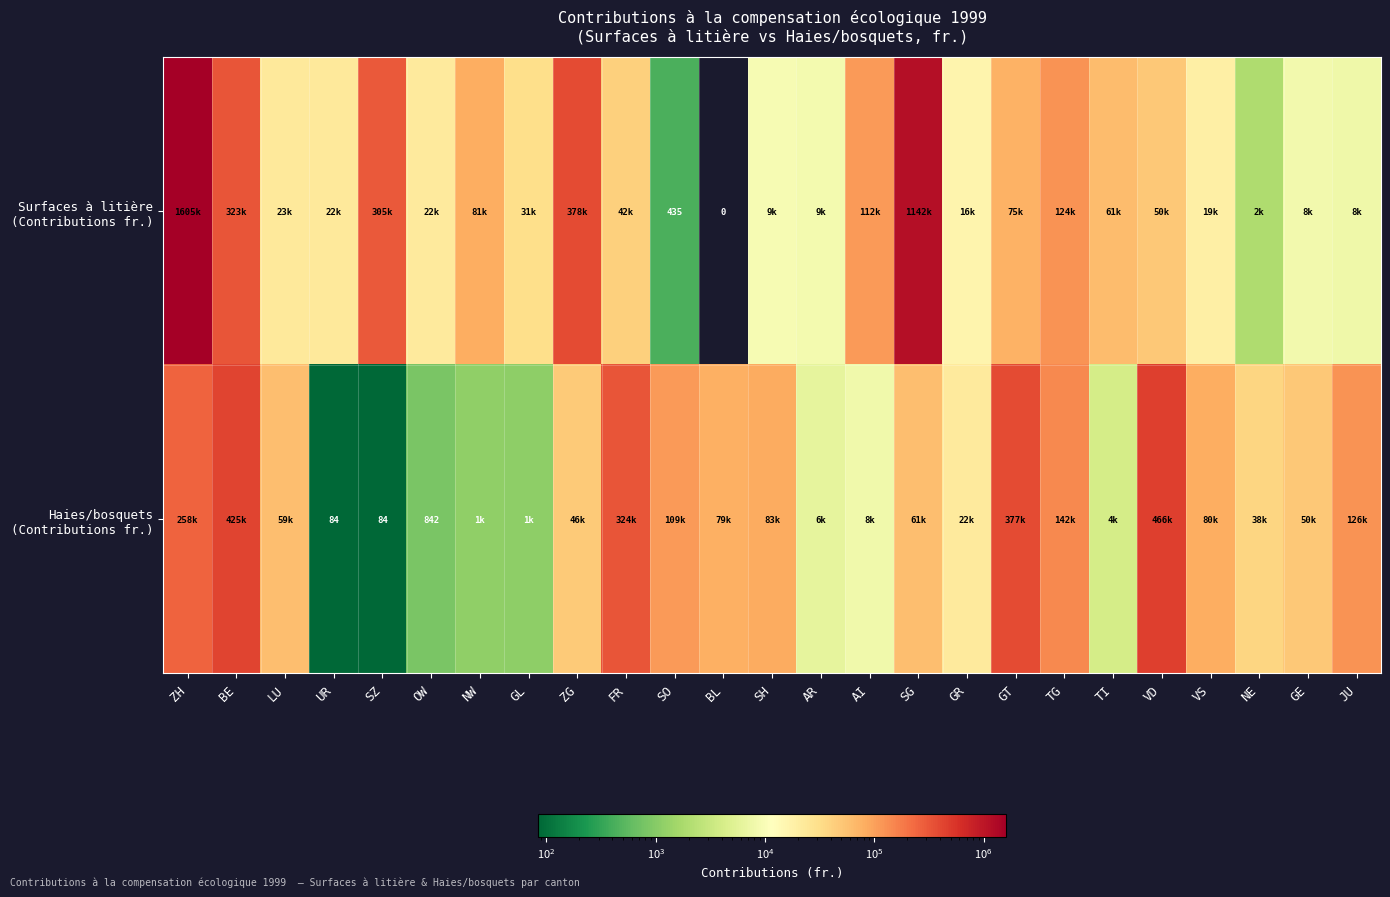

Which category has the lowest value across all series?

BL